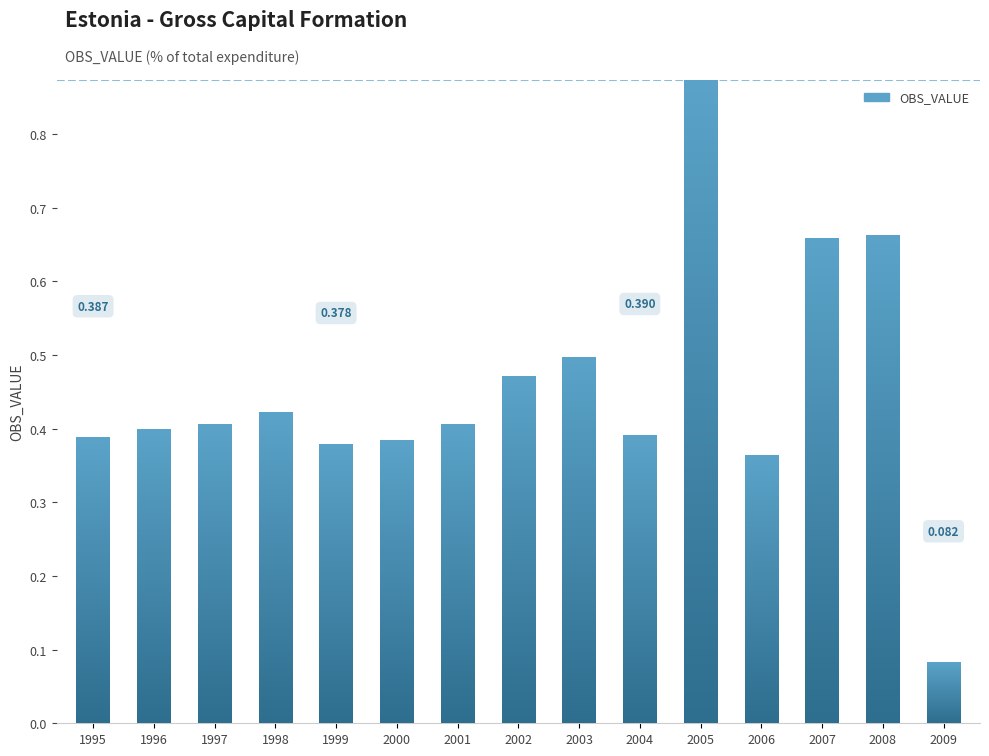

What is the value of the 3rd bar from the left?

0.4